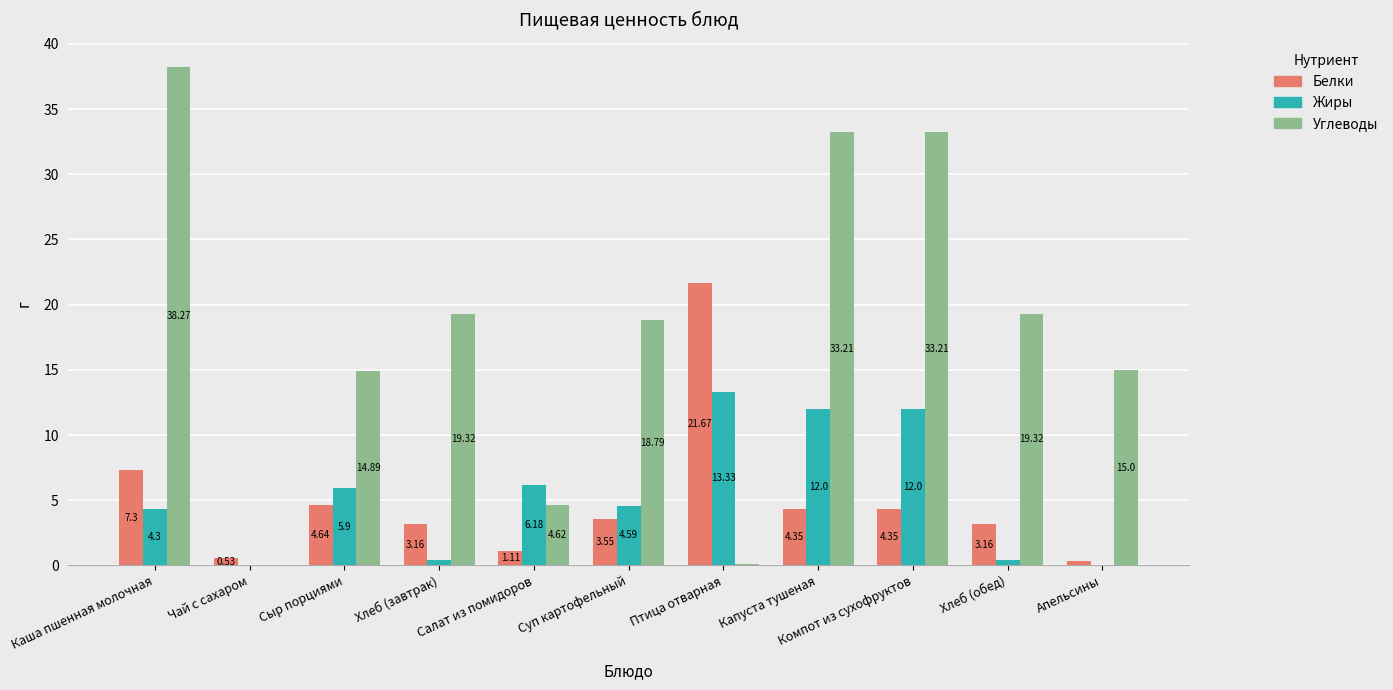

Which category has the highest value in the Белки series?

Птица отварная